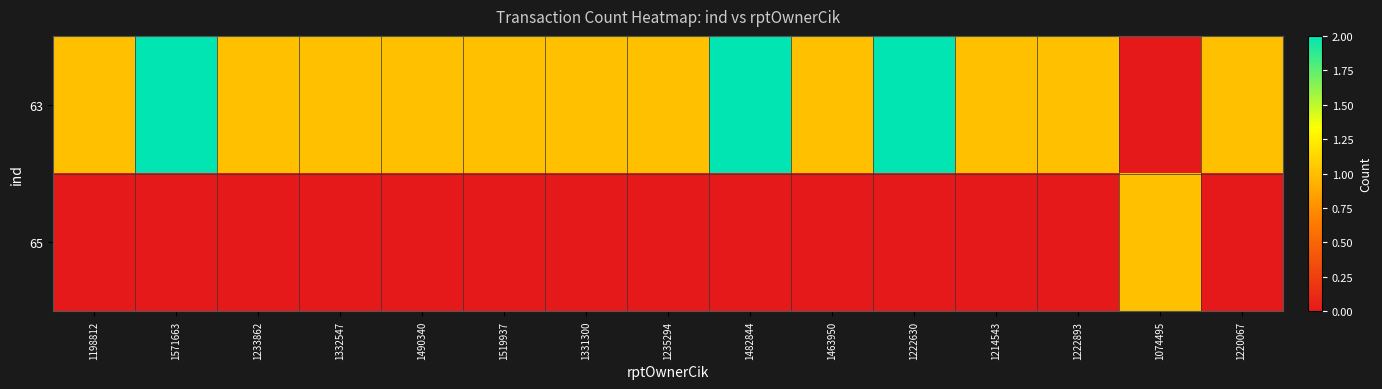

Which series changed the most between 1332547 and 1220067?

63